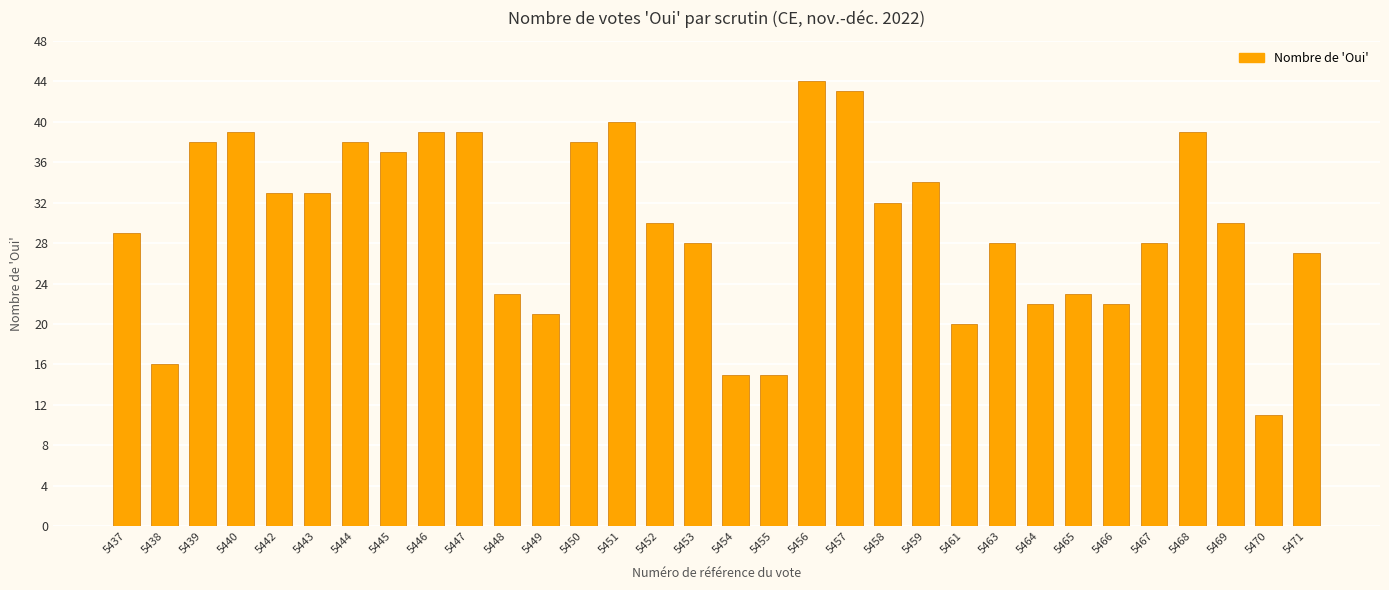

What is the change in value from 5445 to 5467?

-9